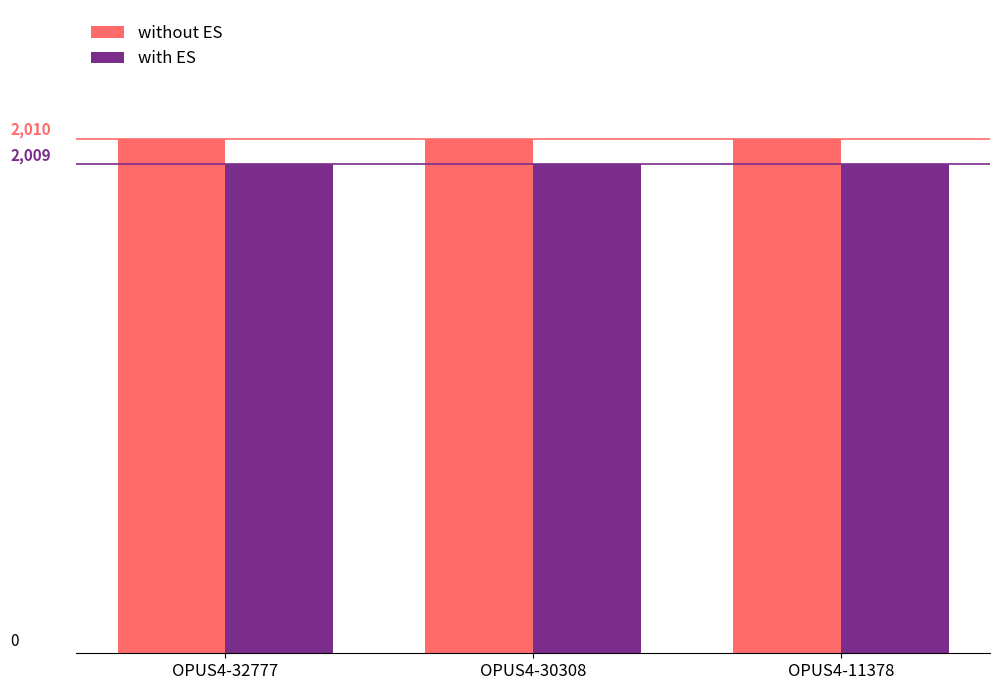

At OPUS4-32777, list the series in order from largest to smallest.

without ES, with ES